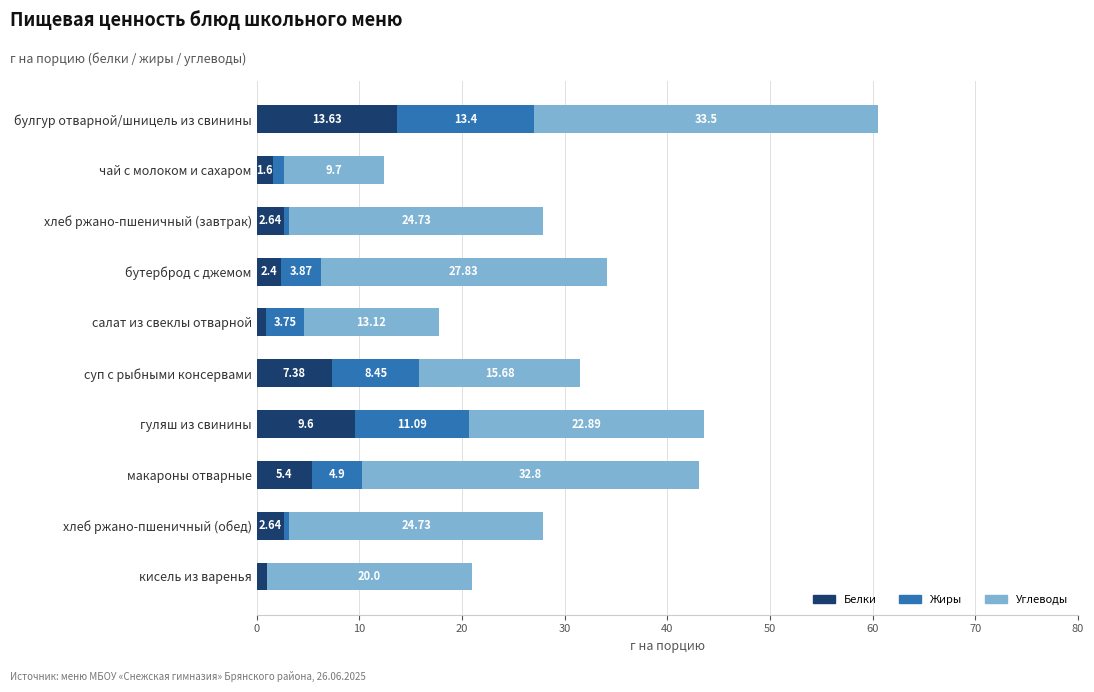

What is the sum of the Белки values at хлеб ржано-пшеничный (завтрак) and салат из свеклы отварной?

3.5